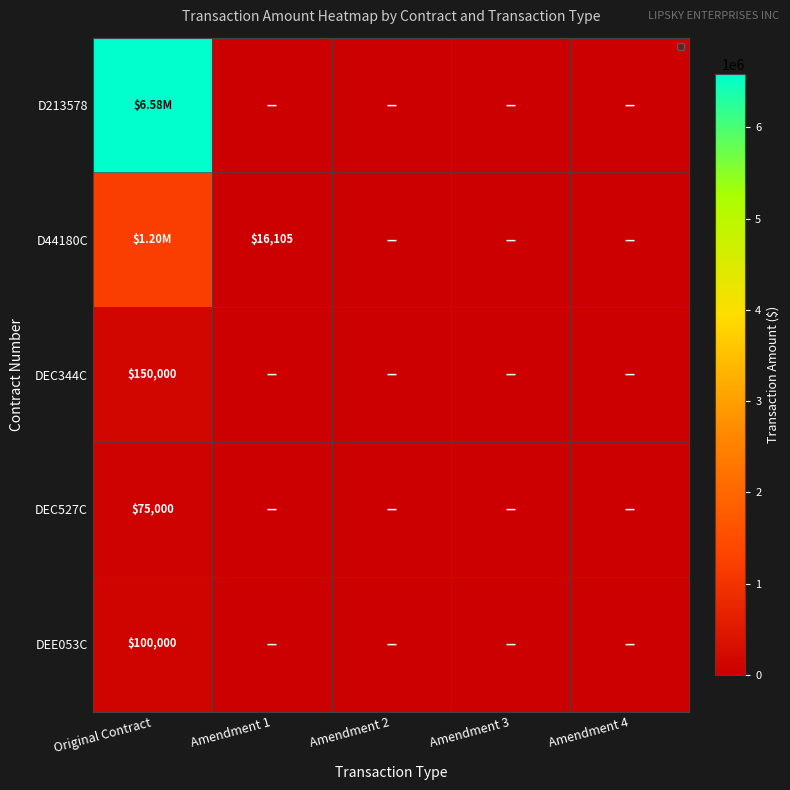

Which series has the largest total across all categories?

D213578